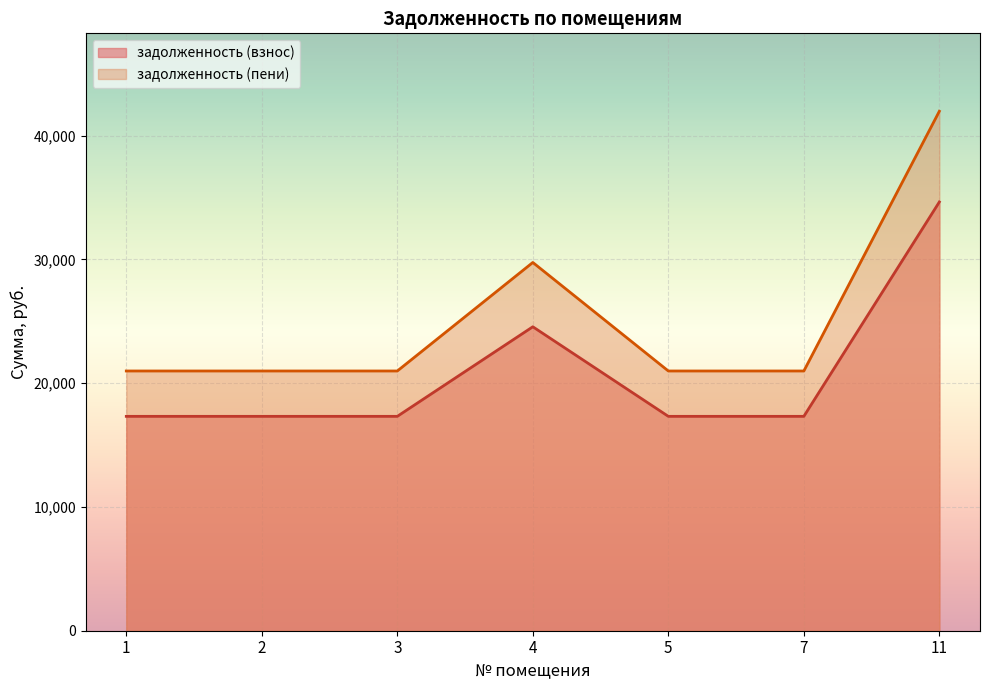

Count the number of categories in the chart.

7